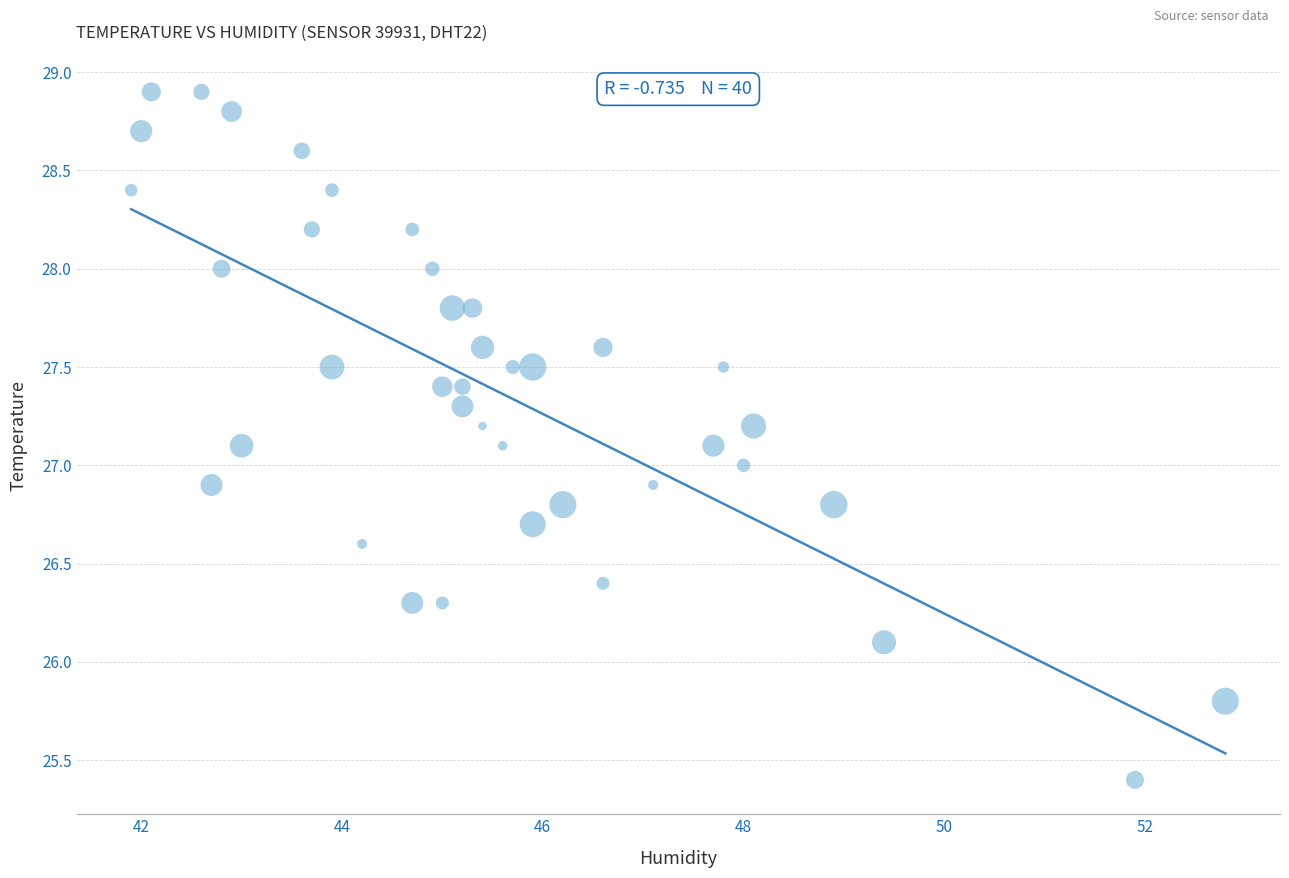

What is the range of Y values (max minus min)?

3.5